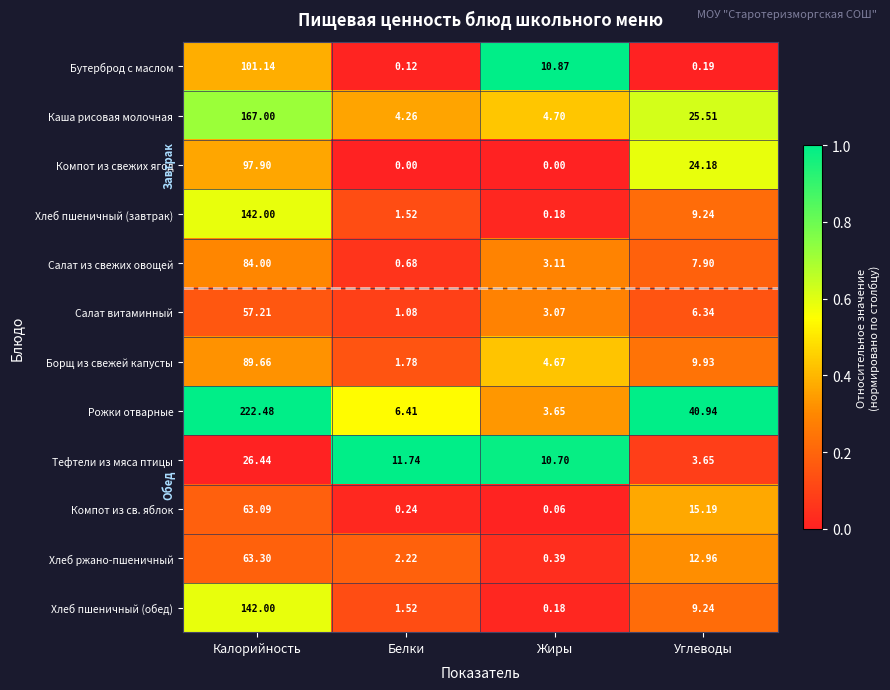

Which label corresponds to the largest value in the chart?

Калорийность